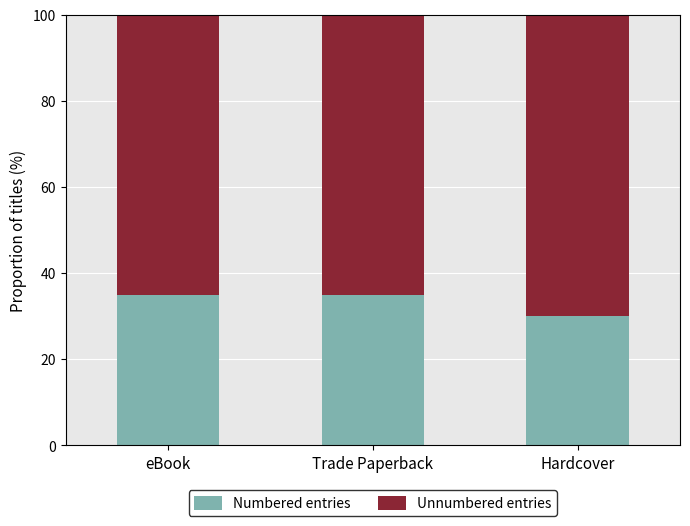

What is the lowest value of the Numbered entries series?

30